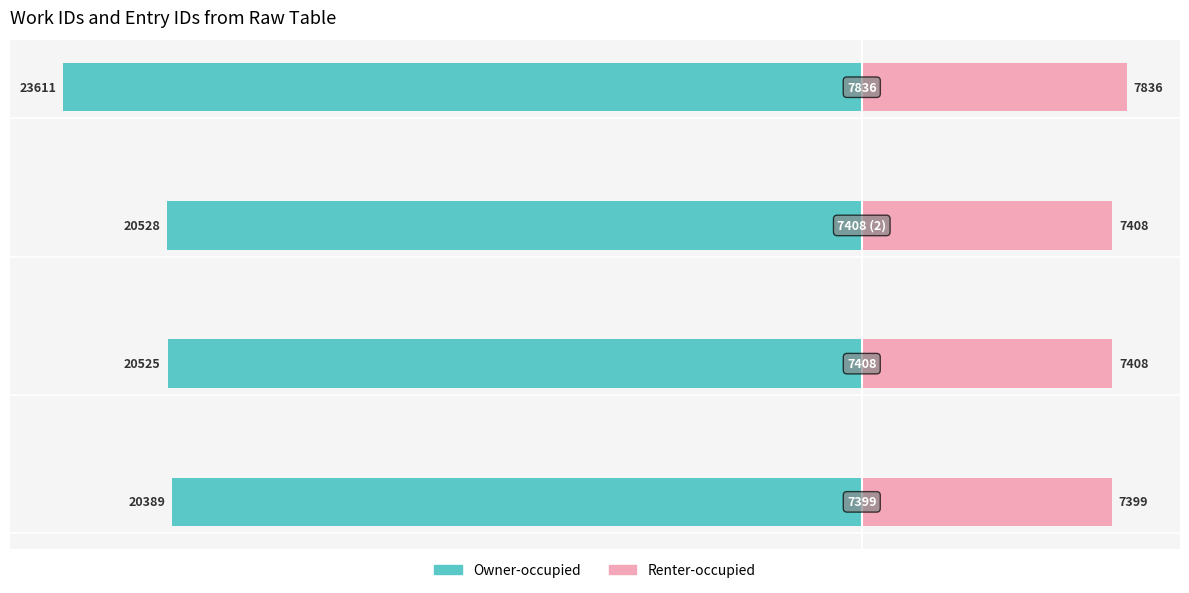

What is the sum of all Renter-occupied values?

30051